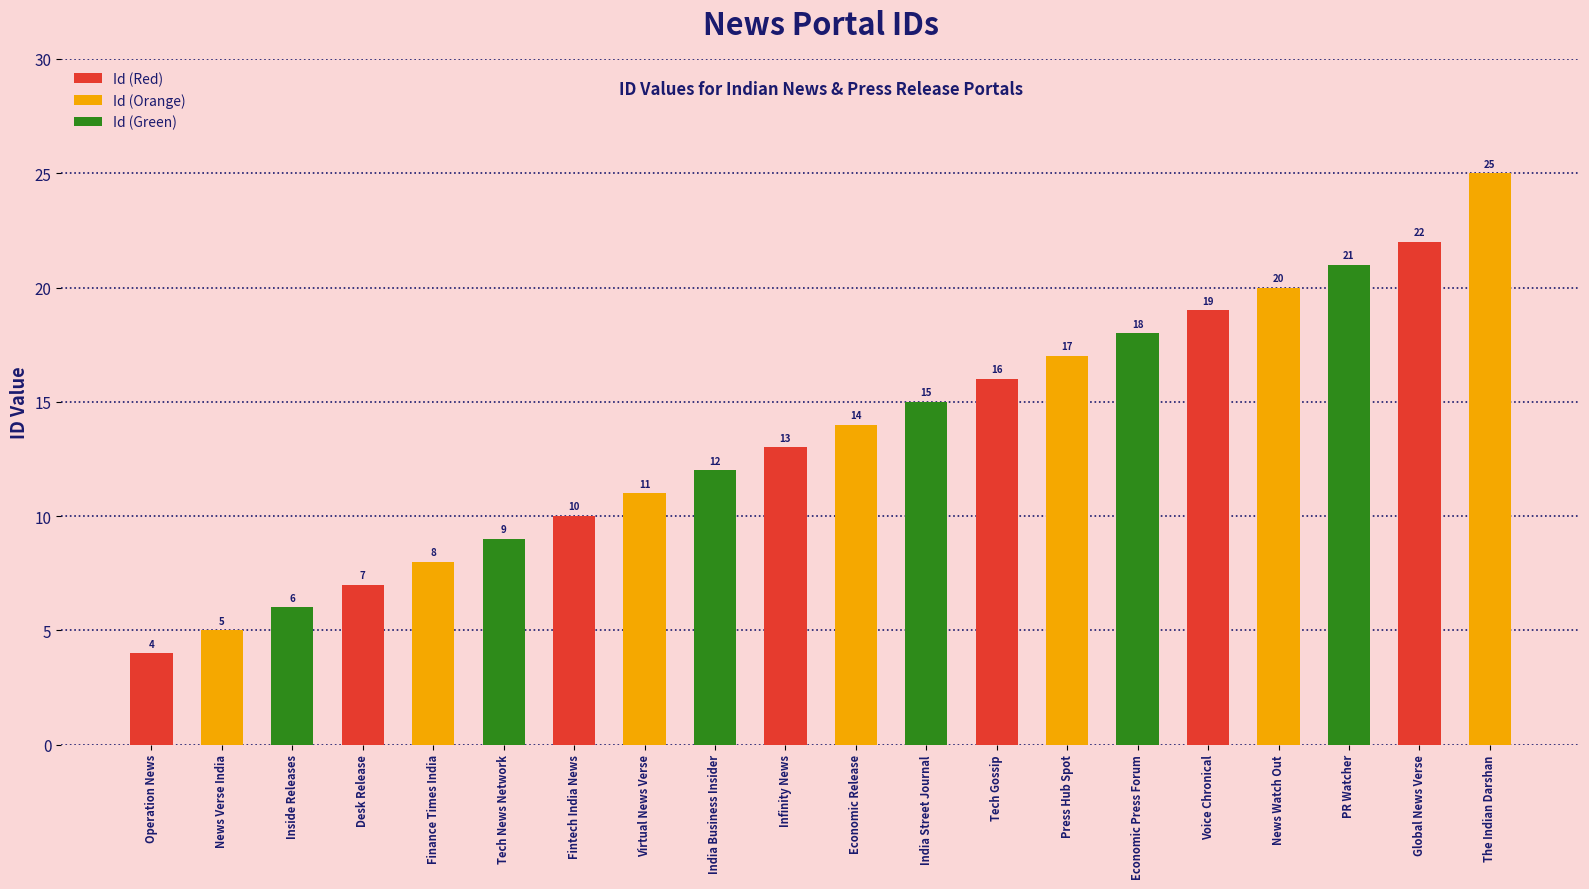

Does the chart contain stacked bars?

No